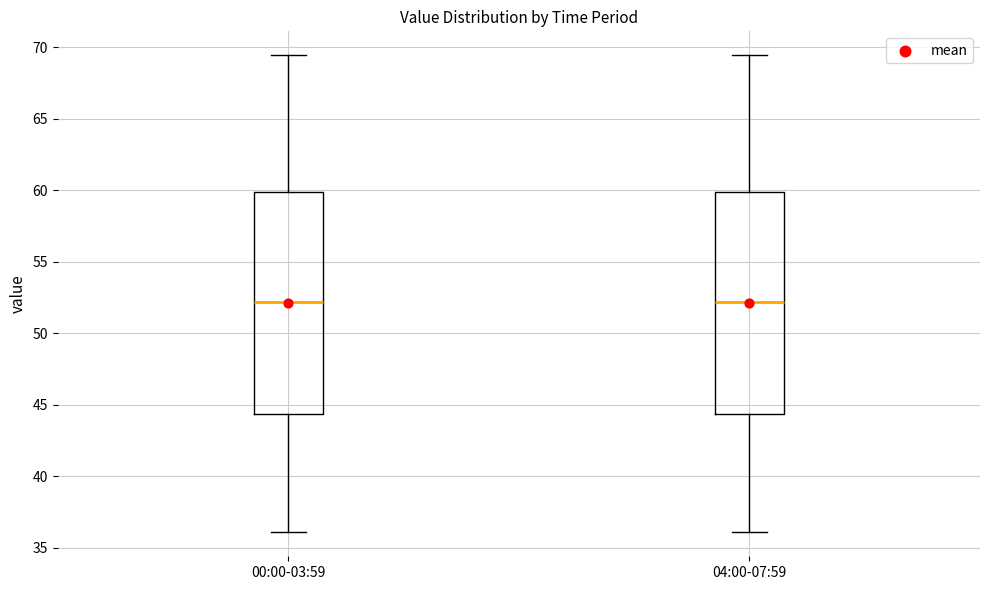

Reading left to right, transcribe this box plot: for each box, give where its median line is, the range the box spans, and where its two whiskers end, as read against the y-axis. The values are not printed on the chart, so give them approximately, as read against the axis.

00:00-03:59: median 52.0, box 44.5 to 60.0, whiskers 36.0 to 69.5
04:00-07:59: median 52.0, box 44.5 to 60.0, whiskers 36.0 to 69.5